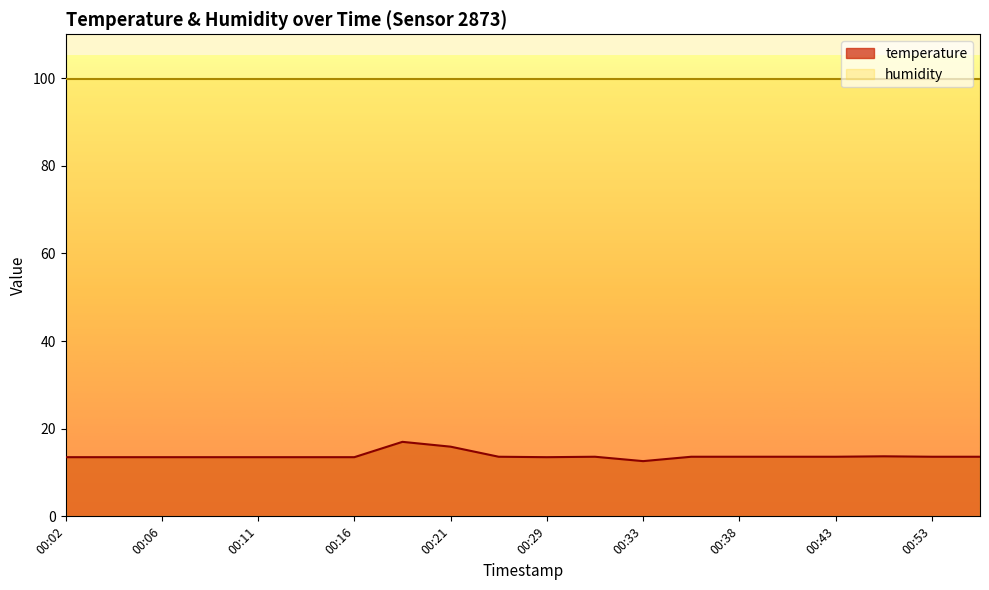

Reading left to right, list all the values displayed in this chart.

13.5	13.5	13.5	13.5	13.5	13.5	13.5	17.0	15.9	13.6	13.5	13.6	12.6	13.6	13.6	13.6	13.6	13.7	13.6	13.6